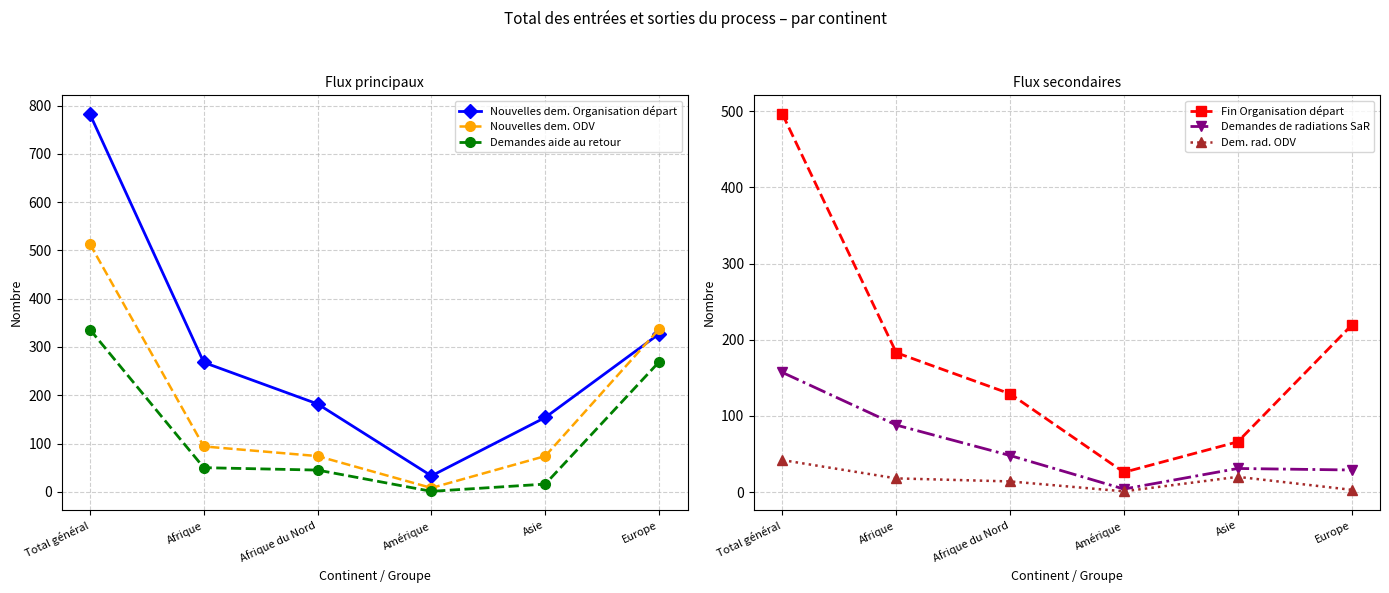

How many interior local valleys does the Demandes aide au retour series have?

1